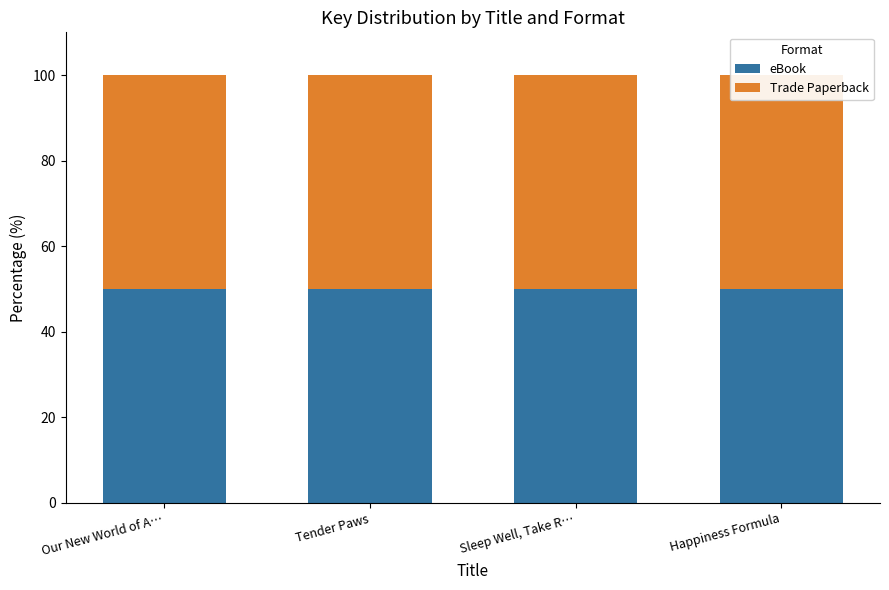

True or false: eBook has a value of 82234865 at Sleep Well, Take Risks, Squish the Peas.

False